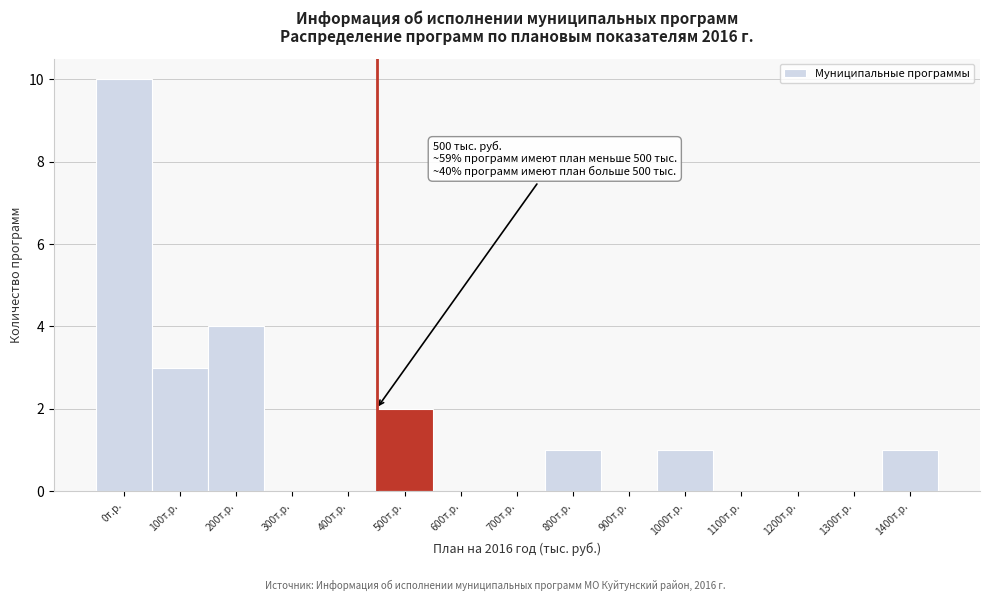

Reading left to right, extract all data points from this chart.

0т.р.=10	100т.р.=3	200т.р.=4	300т.р.=0	400т.р.=0	500т.р.=2	600т.р.=0	700т.р.=0	800т.р.=1	900т.р.=0	1000т.р.=1	1100т.р.=0	1200т.р.=0	1300т.р.=0	1400т.р.=1